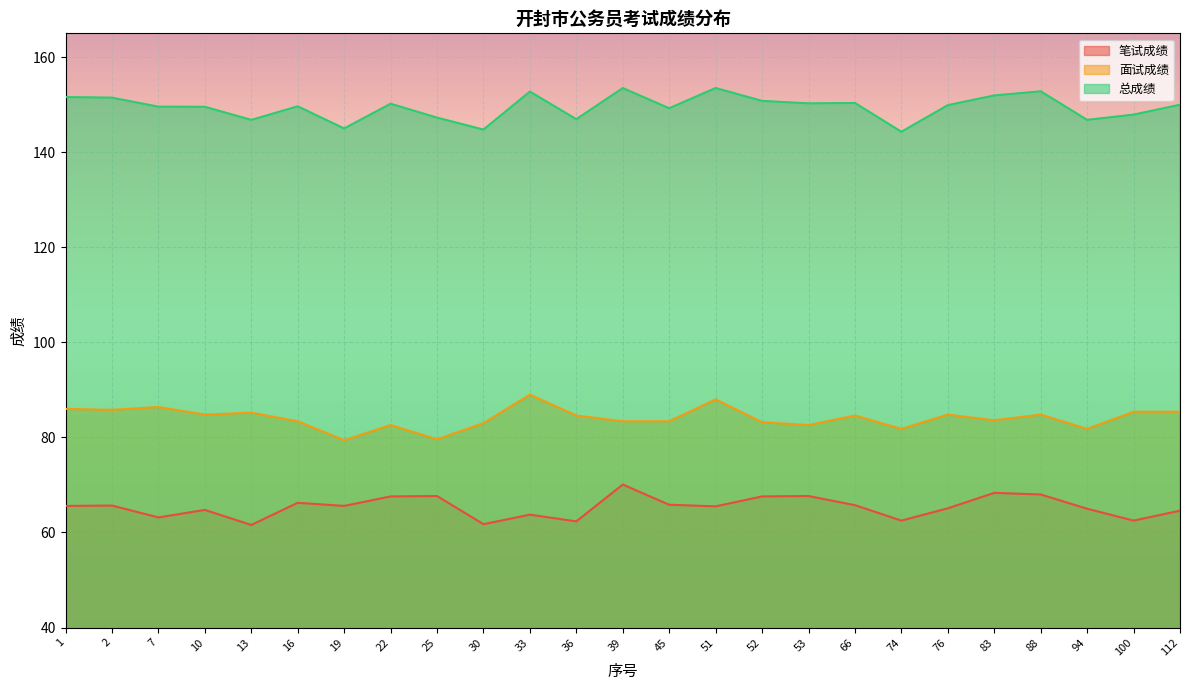

What is the spread (max minus min) of values at 94?

81.8